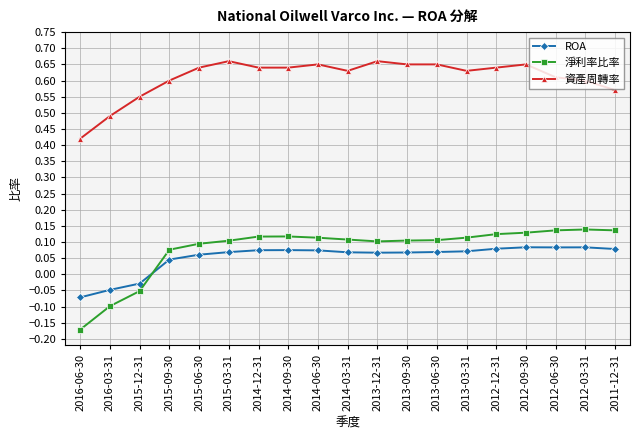

Is this an area chart (filled region under the line)?

No